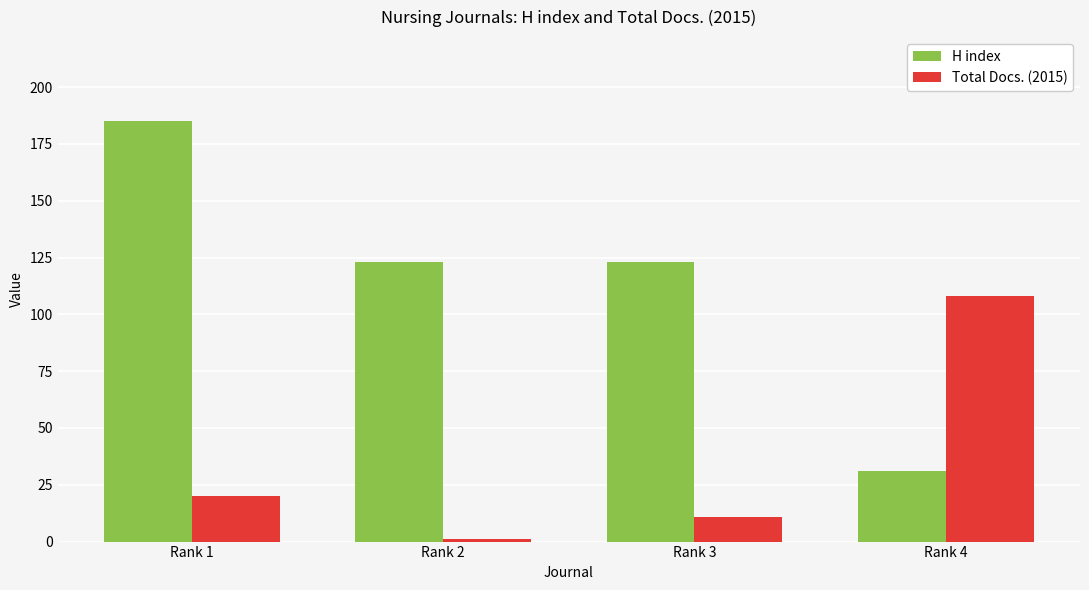

What is the value of the Total Docs. (2015) bar at the 4th from the left?

108